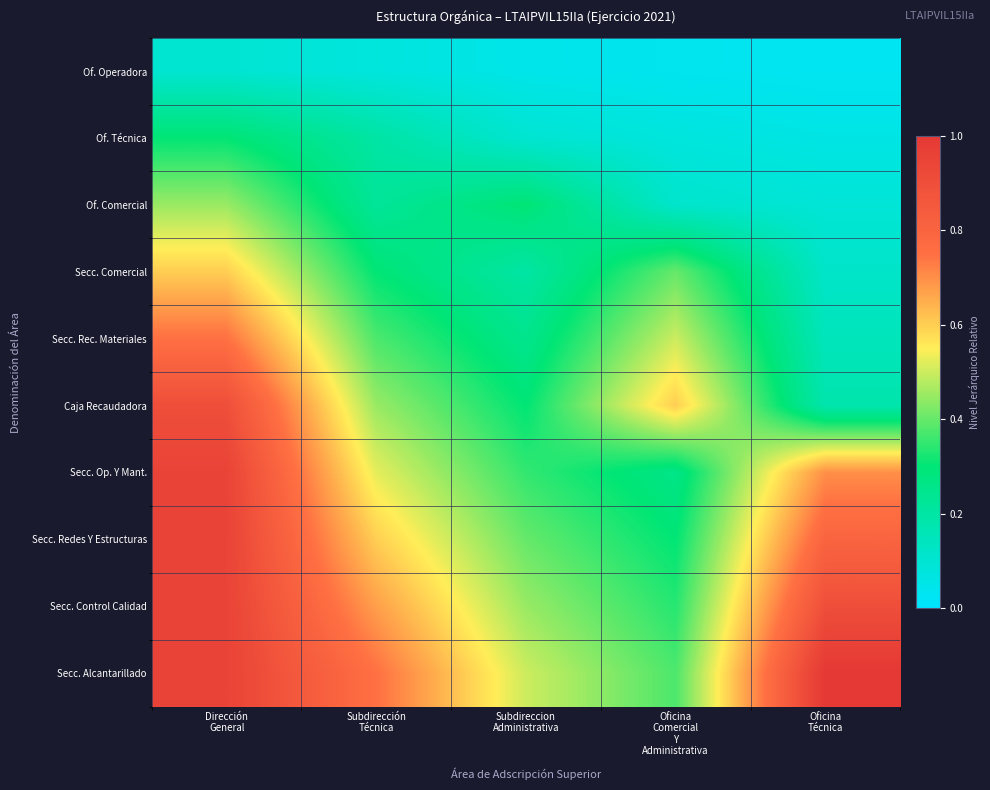

What is the maximum value shown in the chart?

1.0